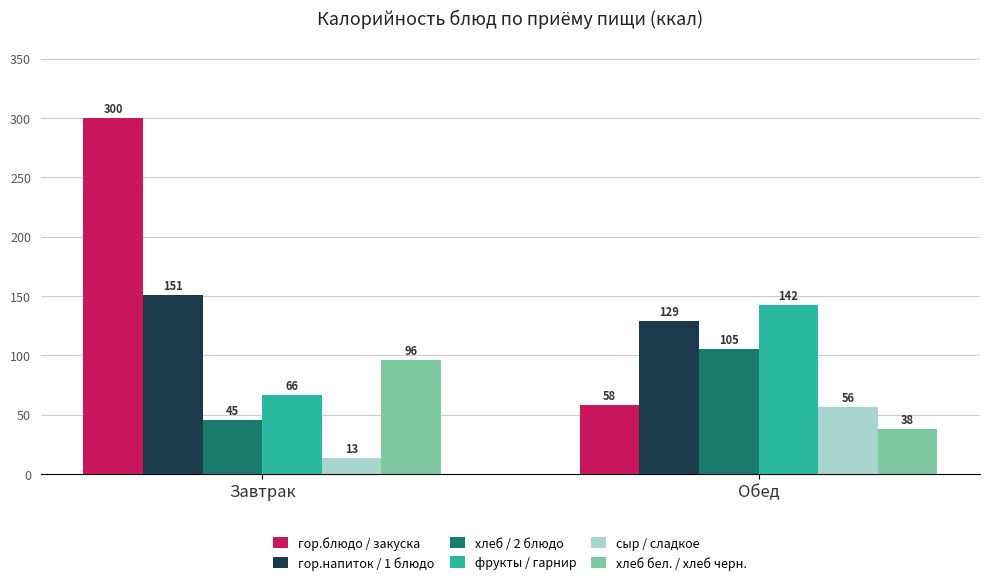

The гор.блюдо / закуска series shows 299.5 at Завтрак. True or false?

True